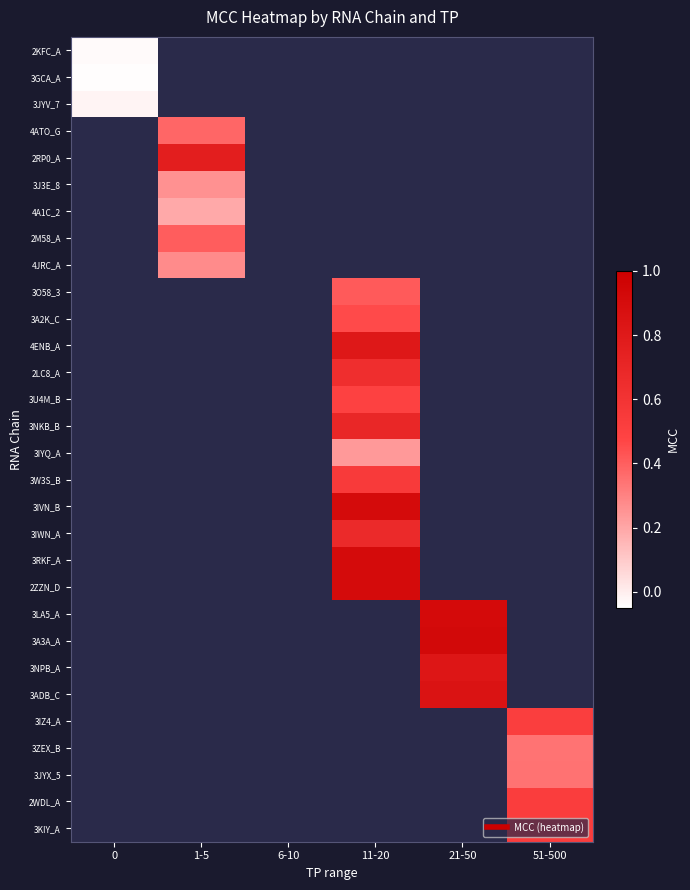

At how many categories does at least one series exceed 0?

4